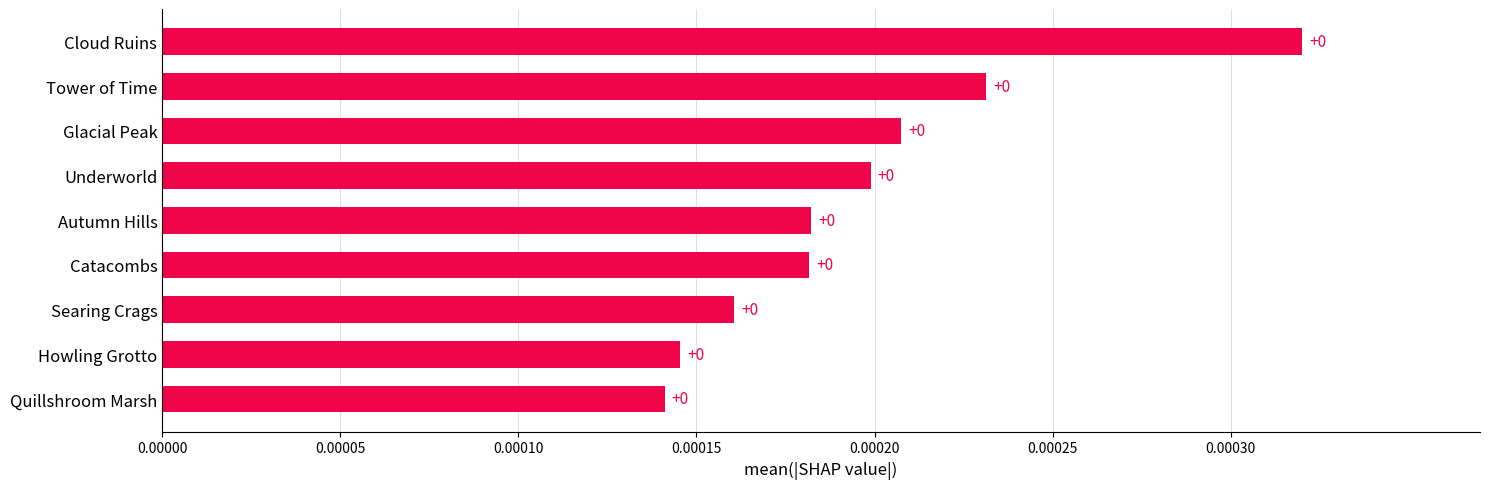

True or false: the data shows 0.0 at Catacombs.

True